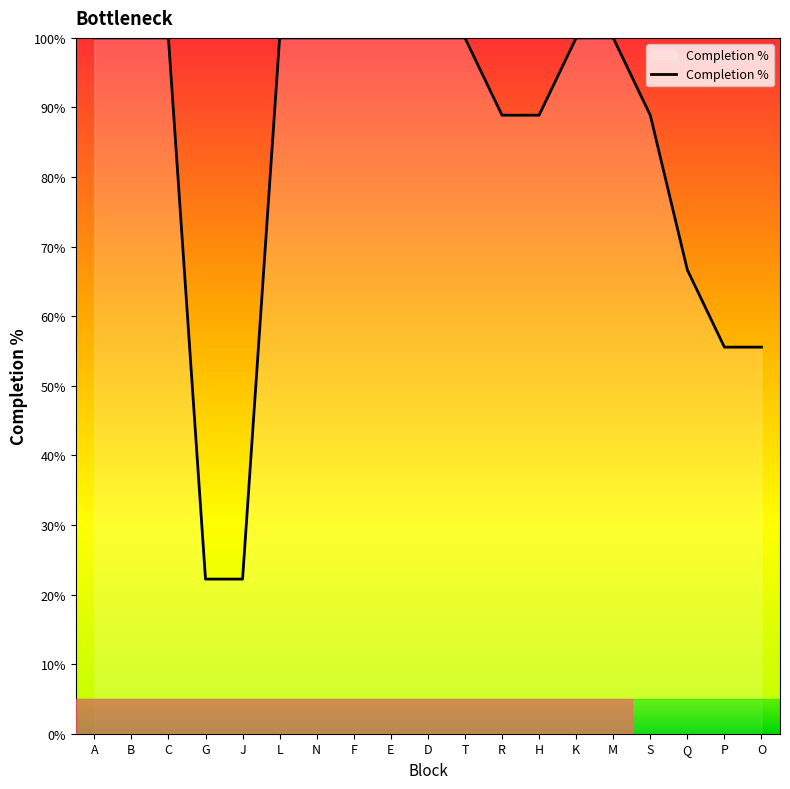

What is the approximate value at C?

100.0